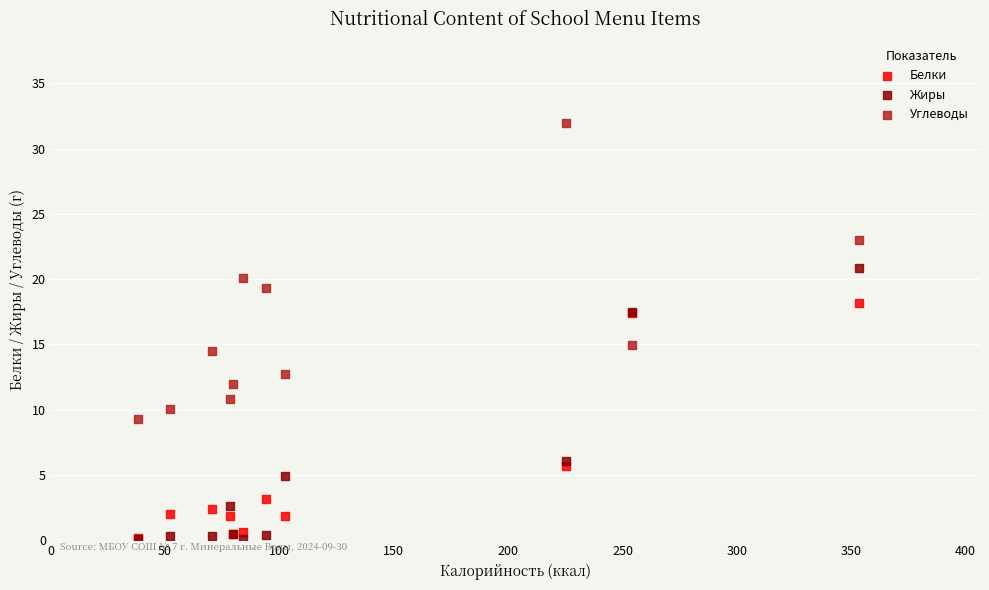

Across all series, what Y value is closest to 16?

15.0